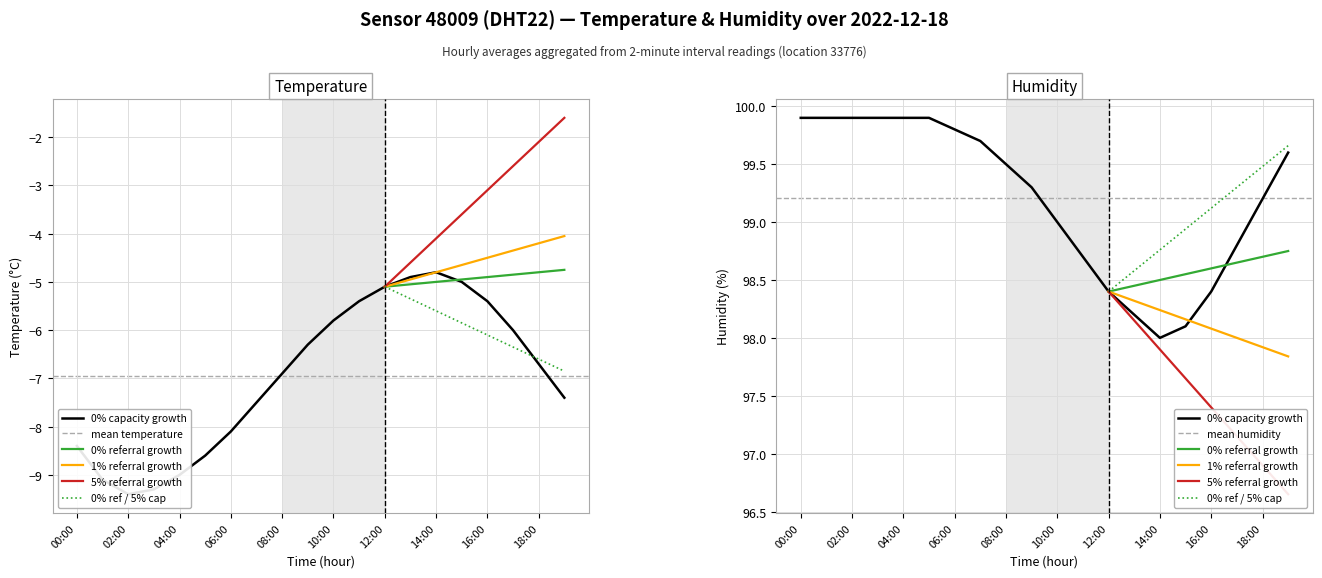

What is the label of the 11th point from the right?

09:00